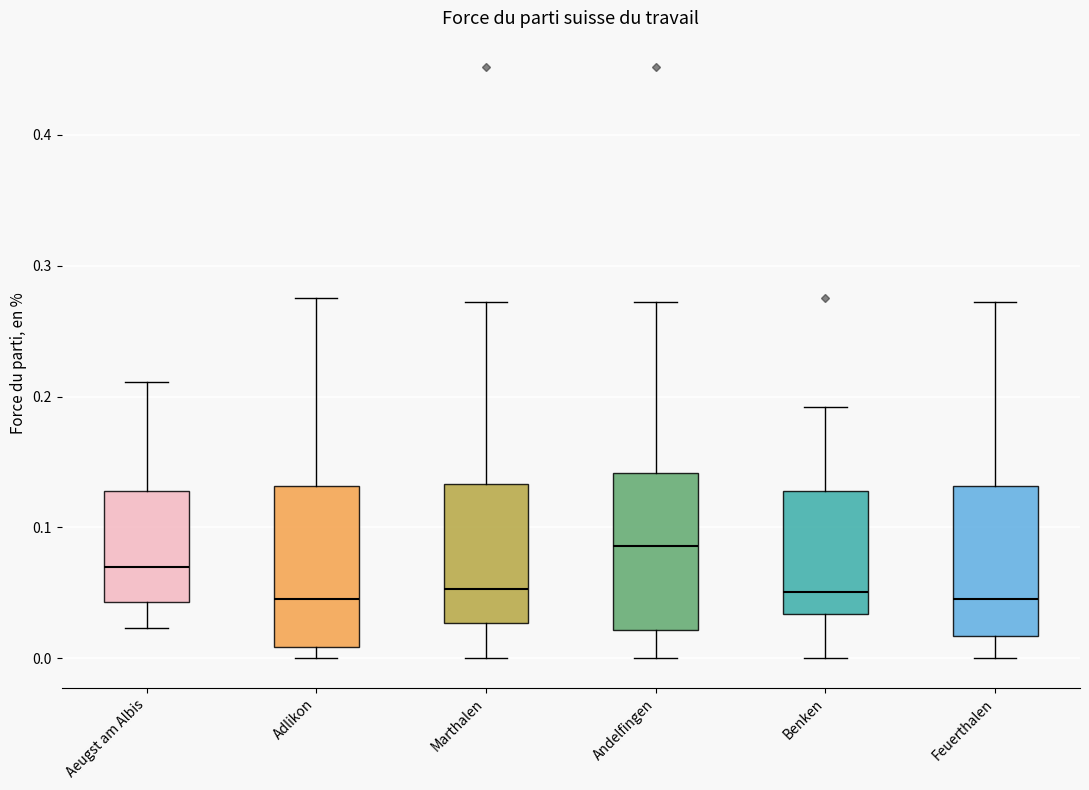

Which box's median line is the highest?

Andelfingen